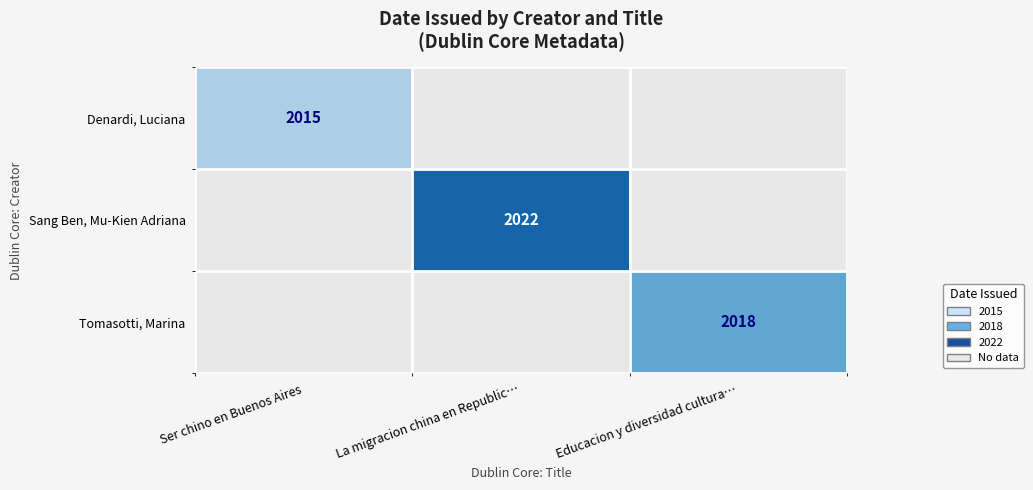

What is the maximum value for Tomasotti, Marina?

2018